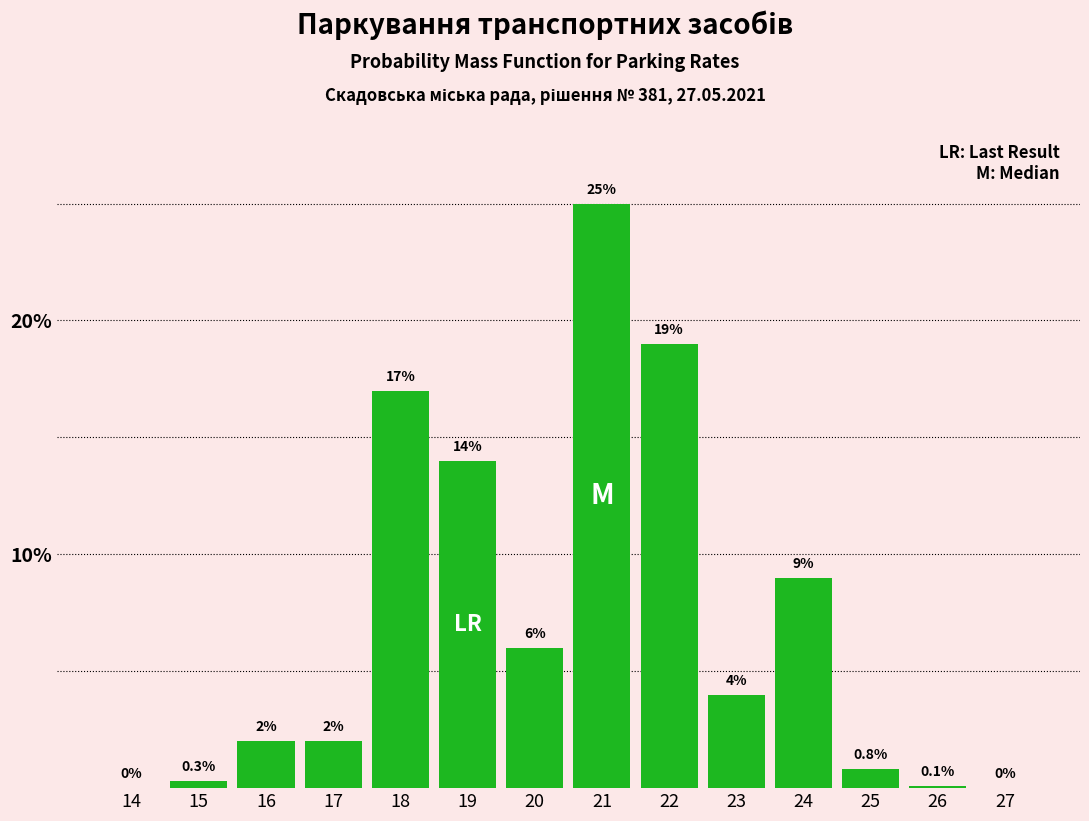

Reading left to right, transcribe all the data shown in this chart.

14=0.0	15=0.3	16=2.0	17=2.0	18=17.0	19=14.0	20=6.0	21=25.0	22=19.0	23=4.0	24=9.0	25=0.8	26=0.1	27=0.0